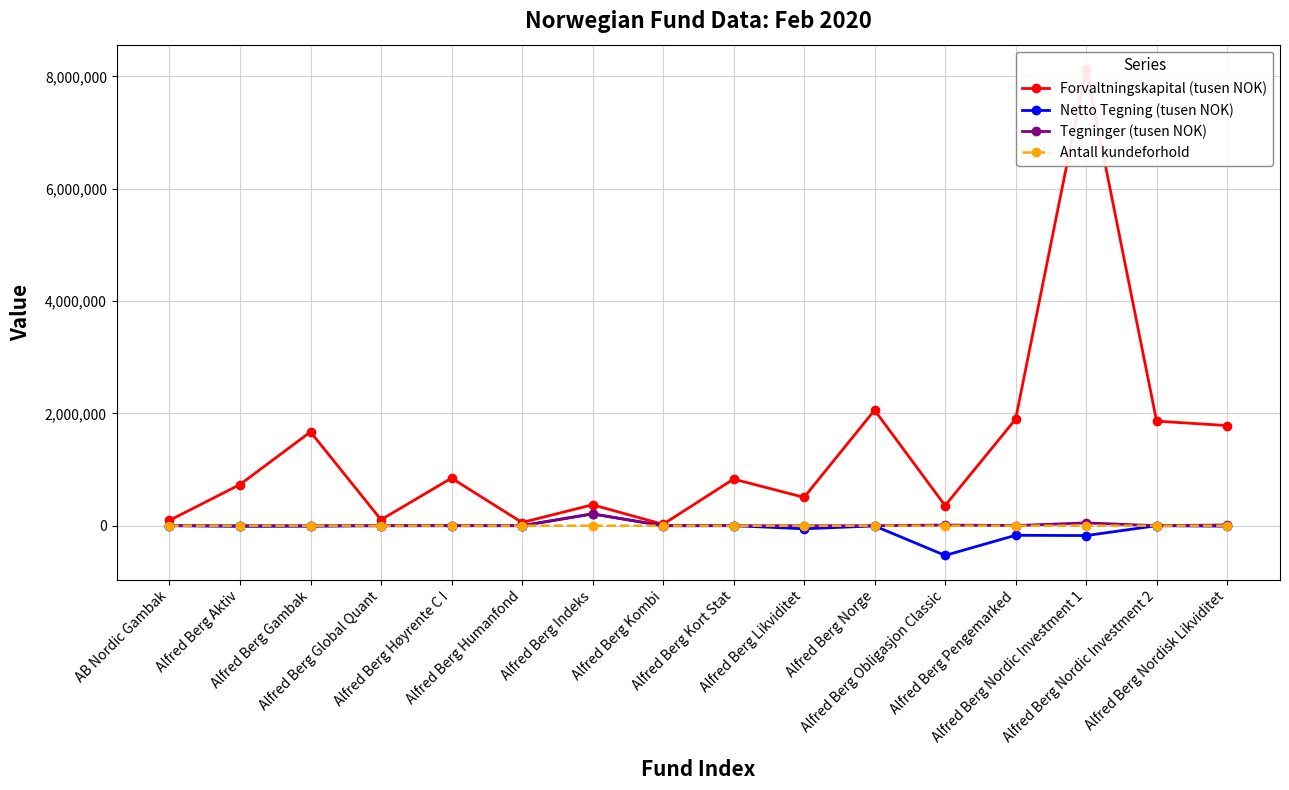

Read the Tegninger (tusen NOK) value at AB Nordic Gambak, to the nearest 100.

1000